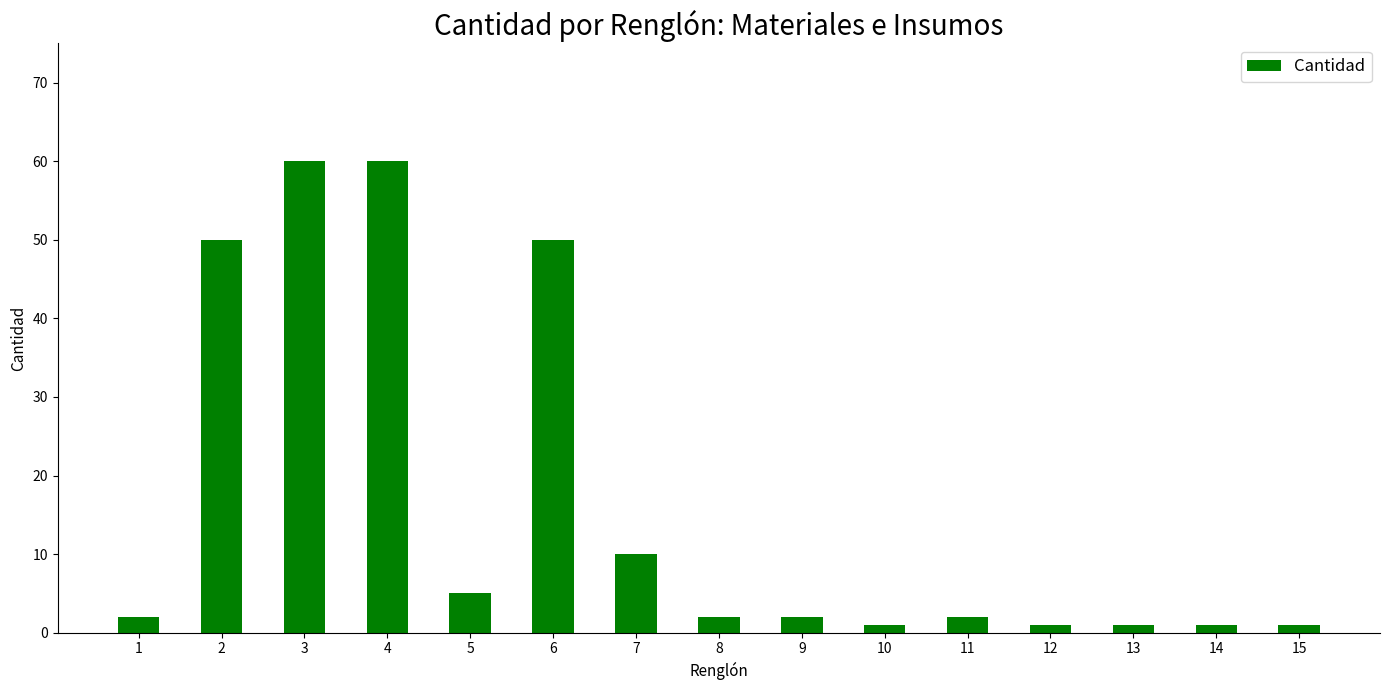

What is the difference between the maximum and minimum values?

59